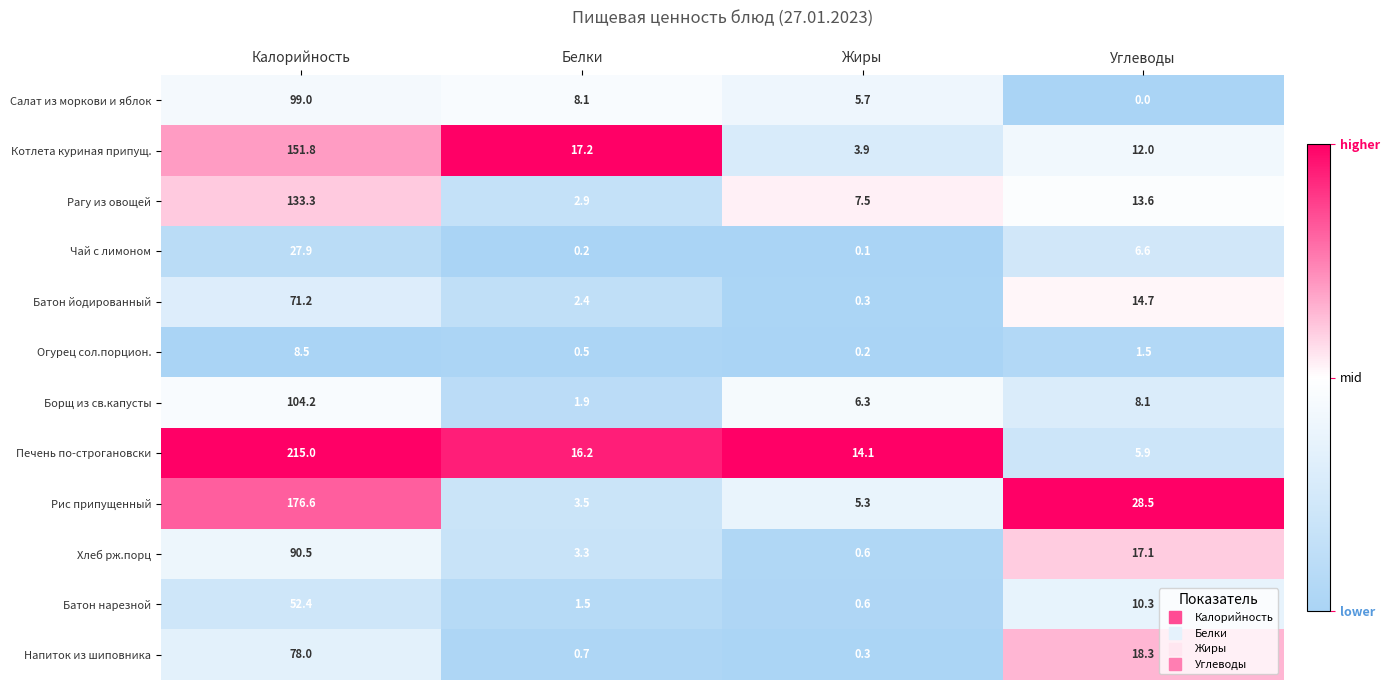

At which category does the chart reach its minimum across all series?

Углеводы